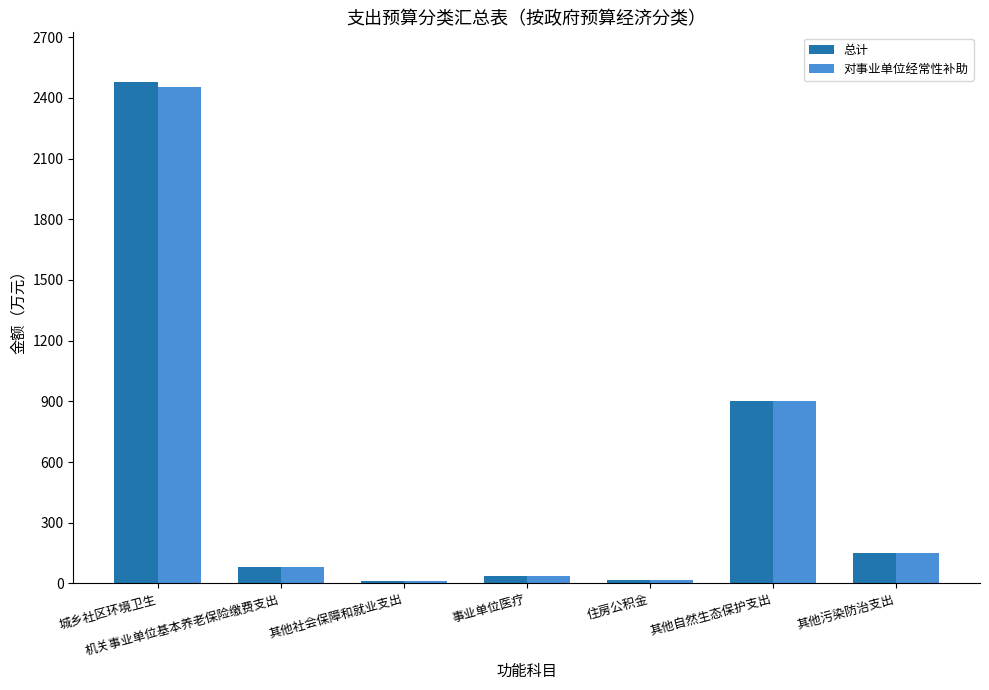

What is the maximum value shown in the chart?

2476.0